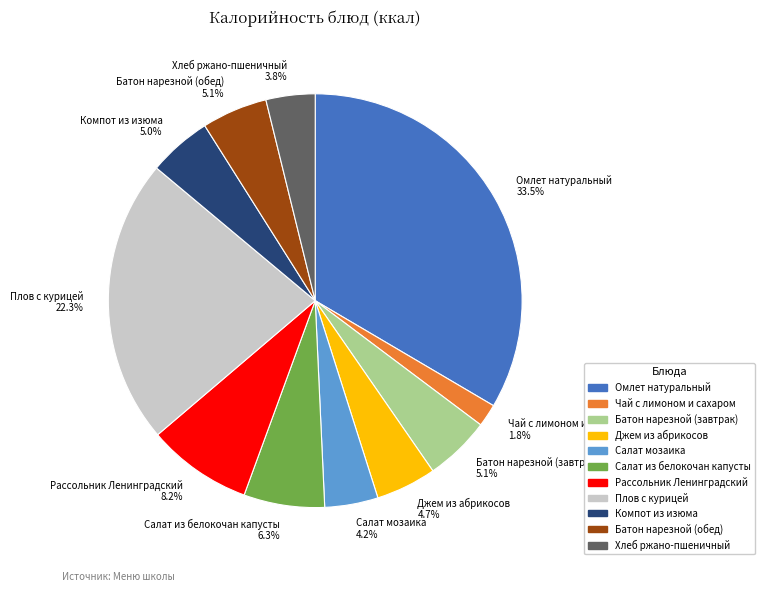

Does Компот из изюма 5.0% account for over 50% of the chart?

No